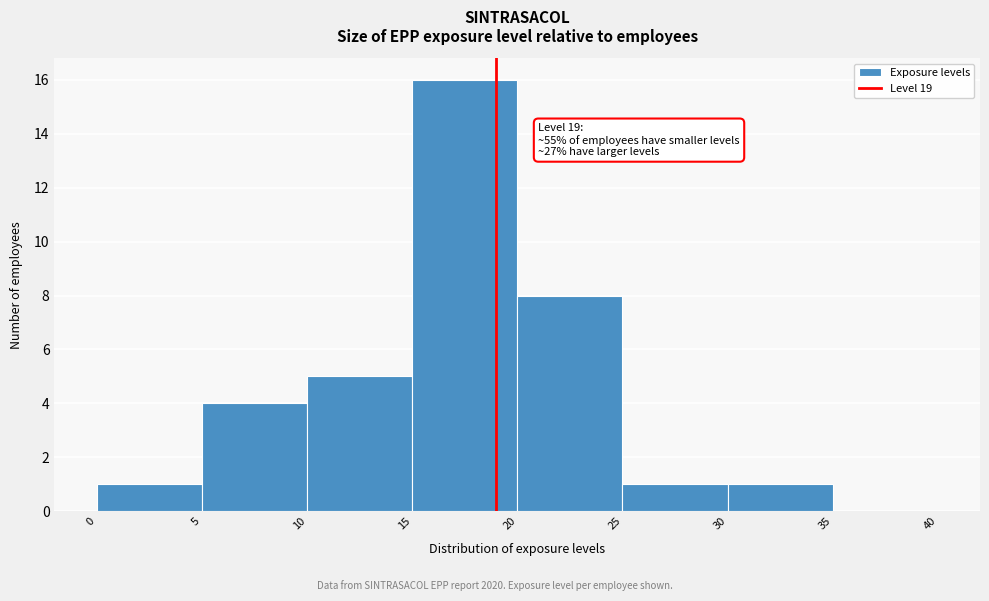

Which range on the x-axis has the tallest bar?

15 to 20